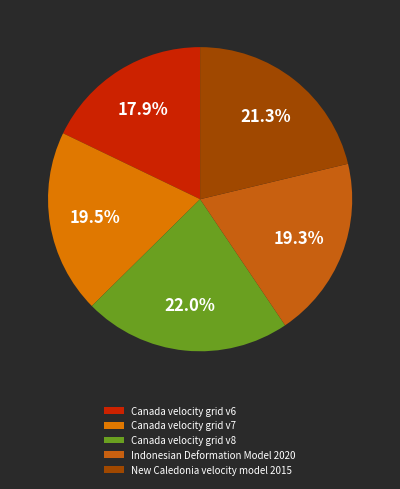

Count the number of slices in the pie.

5